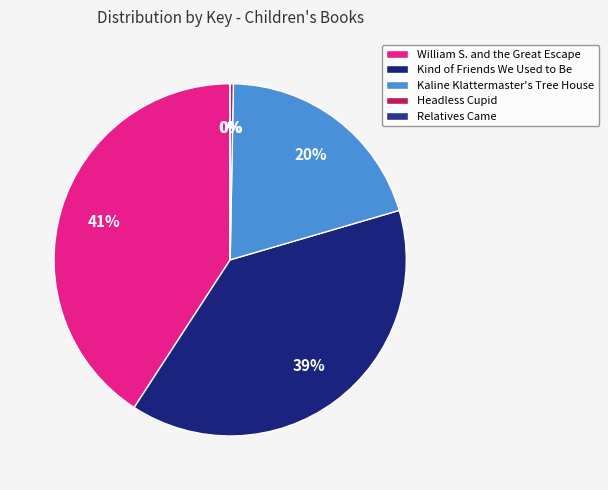

The Kind of Friends We Used to Be slice represents 39% of the pie. True or false?

True